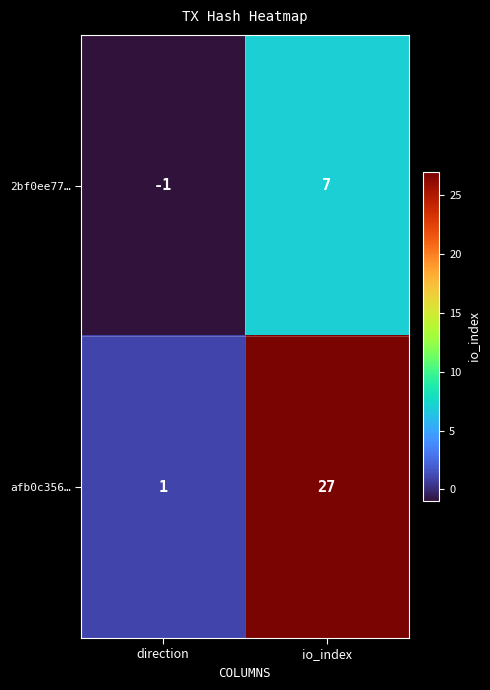

The 2bf0ee77… series shows 12 at io_index. True or false?

False